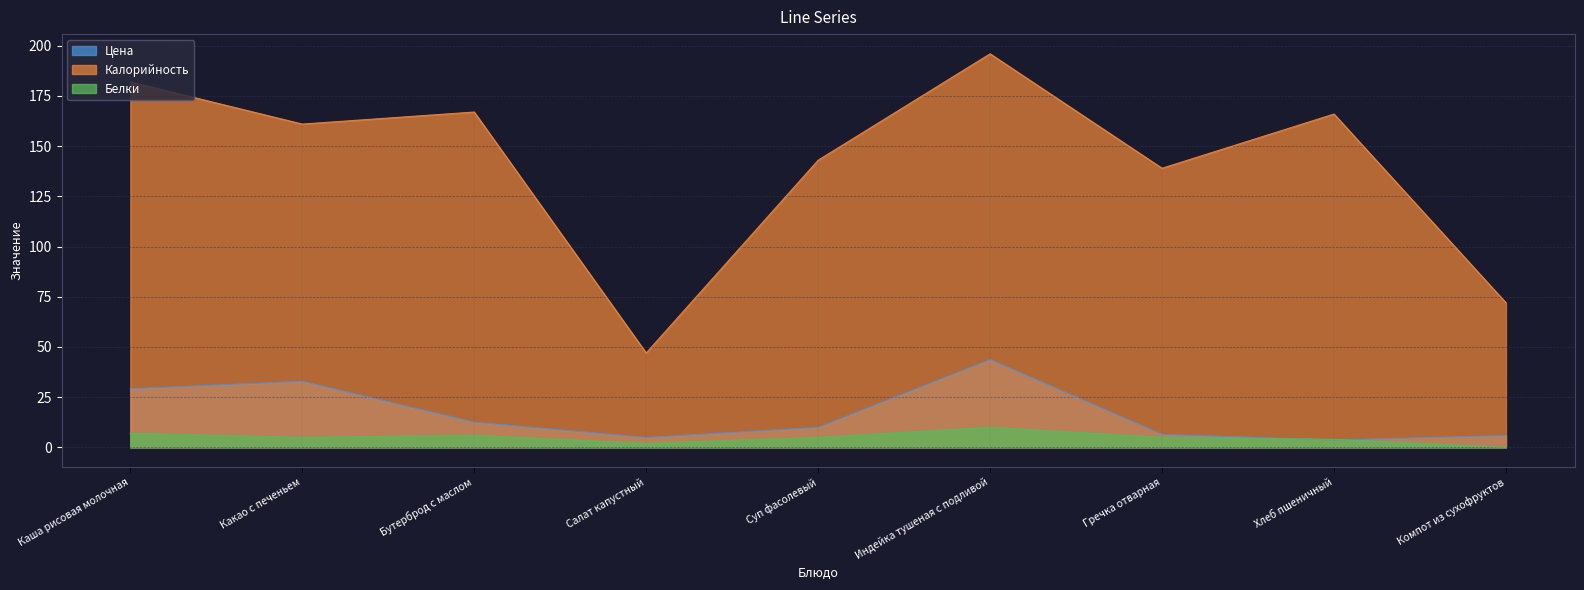

How many times do Цена and Белки cross each other?

2